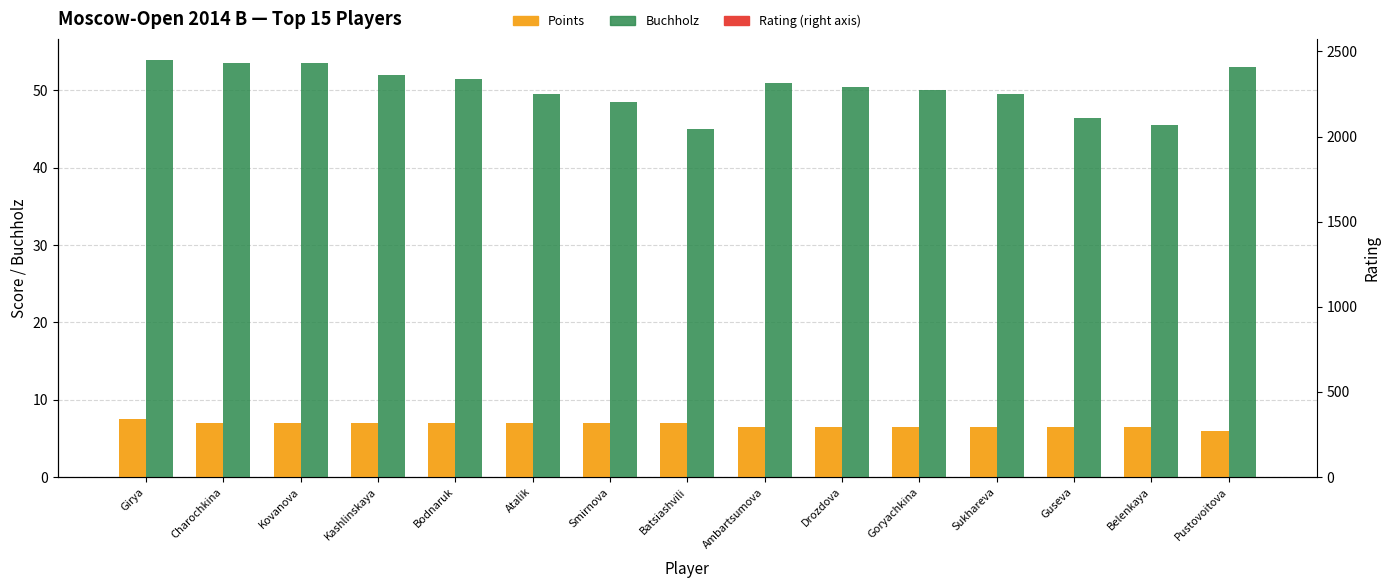

The value of Points at Charochkina is 3.5. True or false?

False